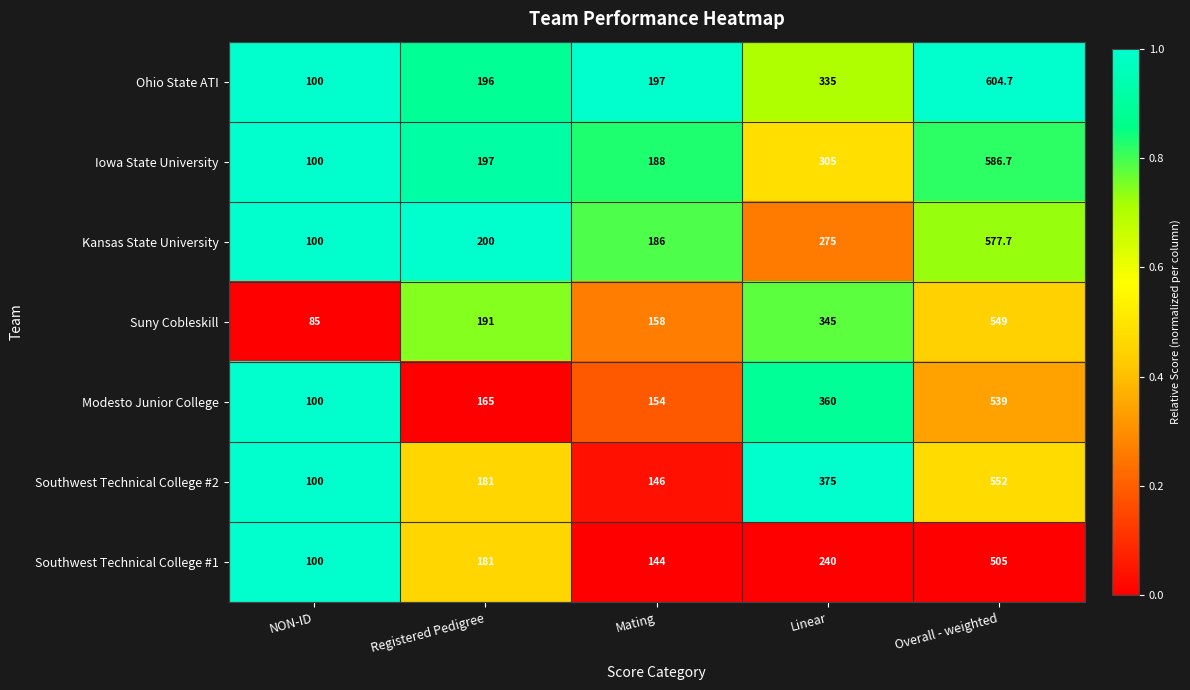

What is the sum of the Iowa State University values at Mating and Linear?

493.0